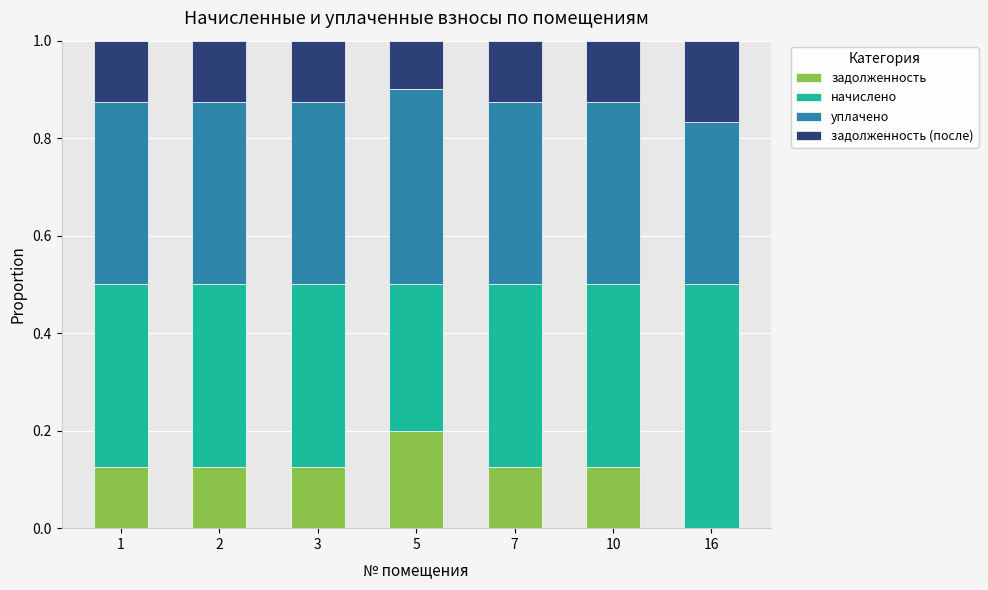

What is the total value across all series at 3?

1.0